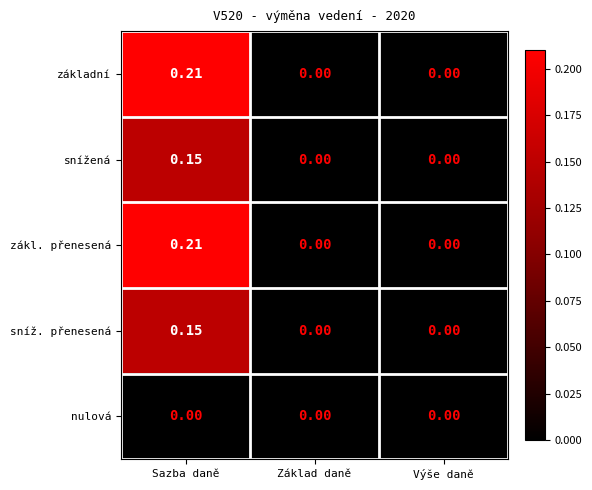

Which label corresponds to the largest value in the chart?

Sazba daně